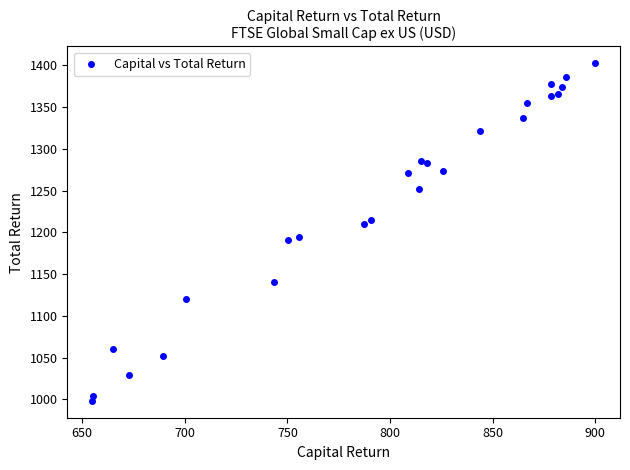

What is the range of X values (max minus min)?

244.7